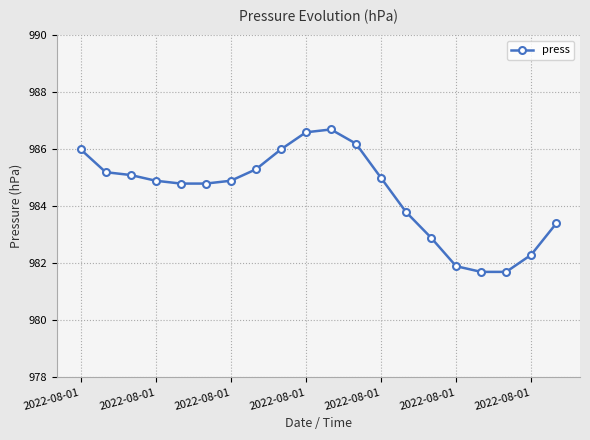

What is the greatest value displayed?

986.7